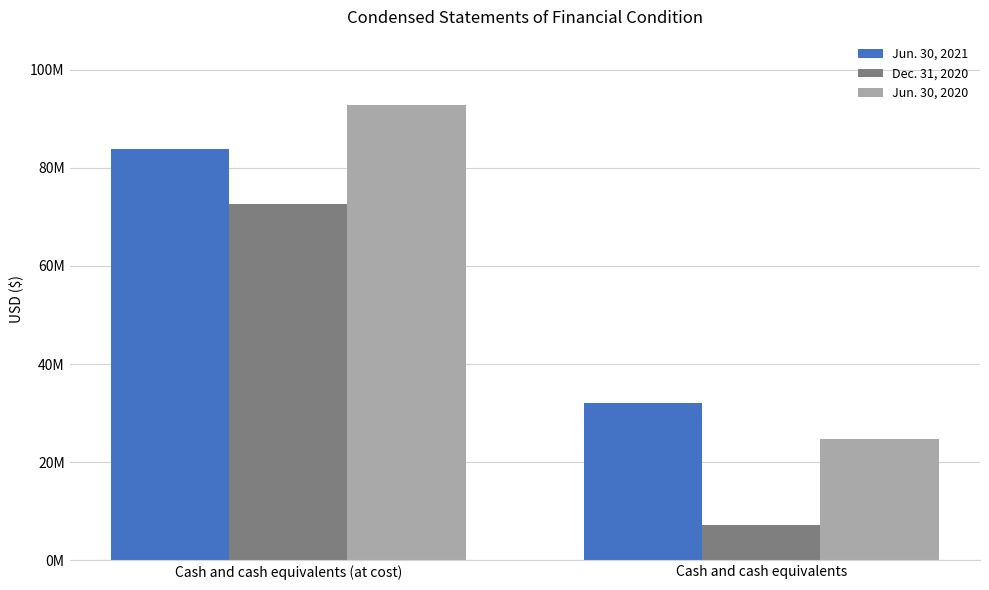

At which category does the chart reach its minimum across all series?

Cash and cash equivalents